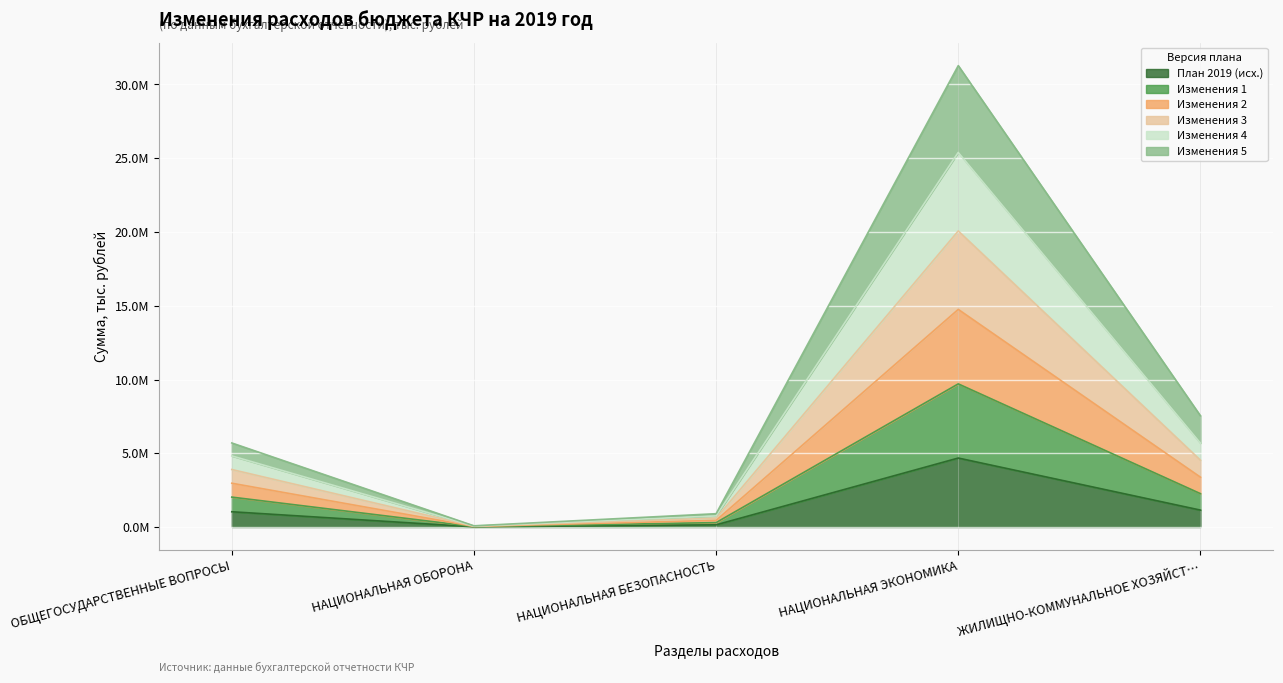

What is the approximate value of План 2019 (исх.) at ЖИЛИЩНО-КОММУНАЛЬНОЕ ХОЗЯЙСТ…?

1149869.4